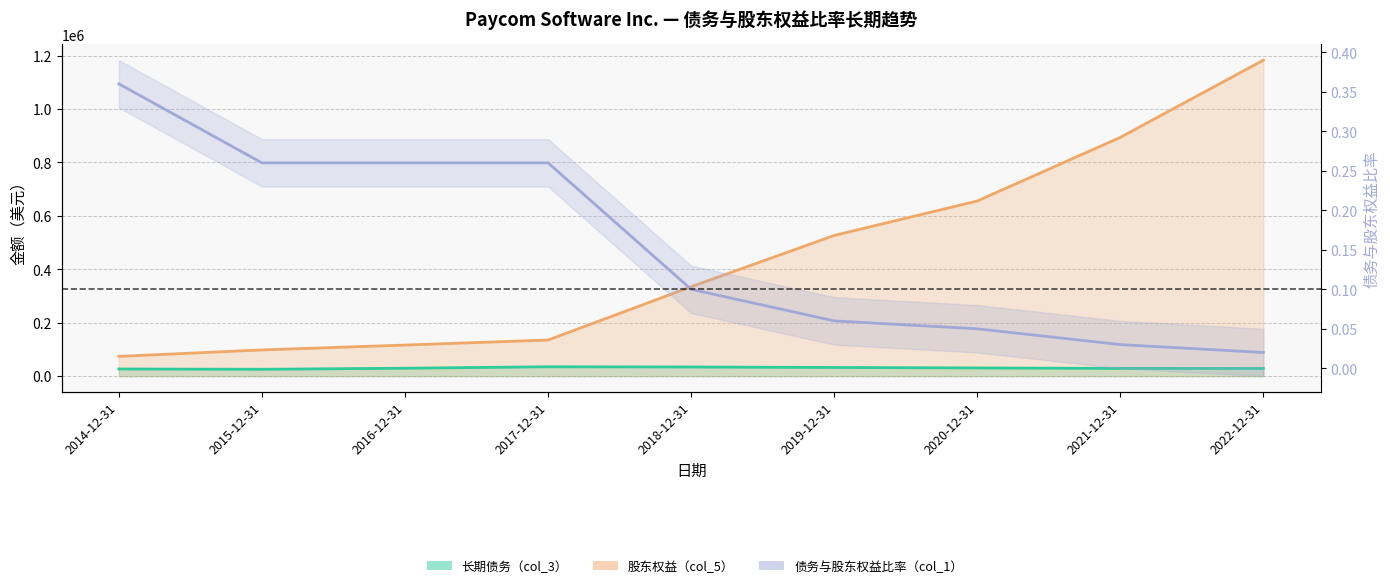

Is it true that 股东权益（col_5） equals 655643.0 at 2020-12-31?

True